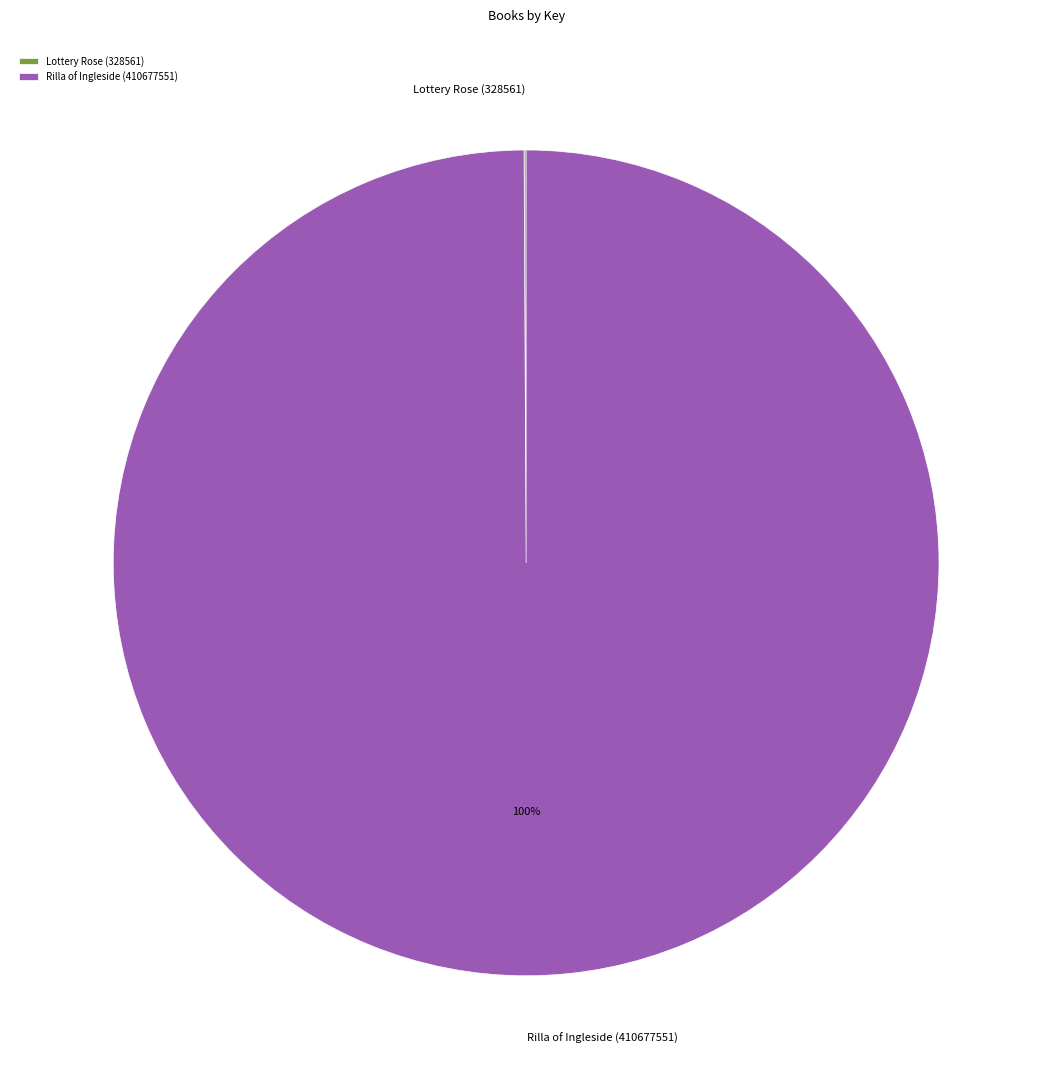

To the nearest percent, what is the difference between the largest and smallest slice percentages?

100%